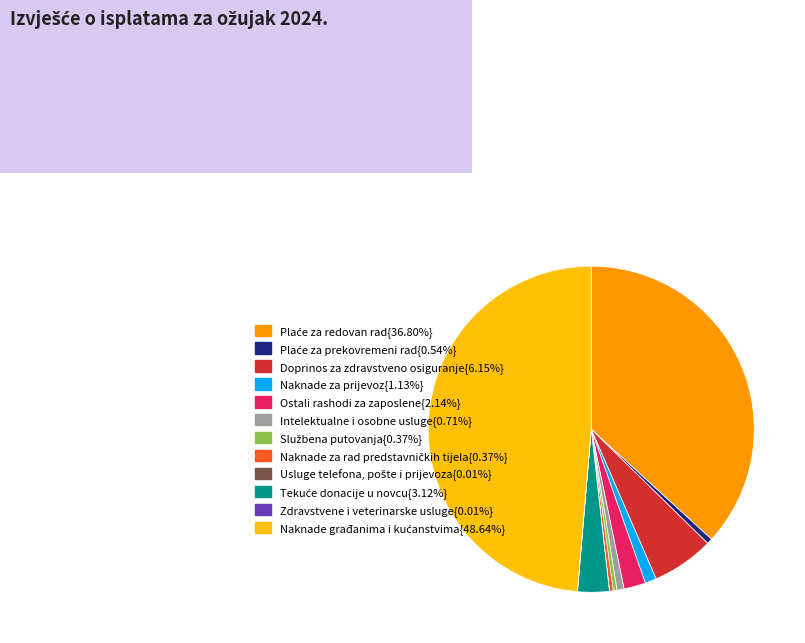

Does Ostali rashodi za zaposlene{2.14%} account for over 50% of the chart?

No